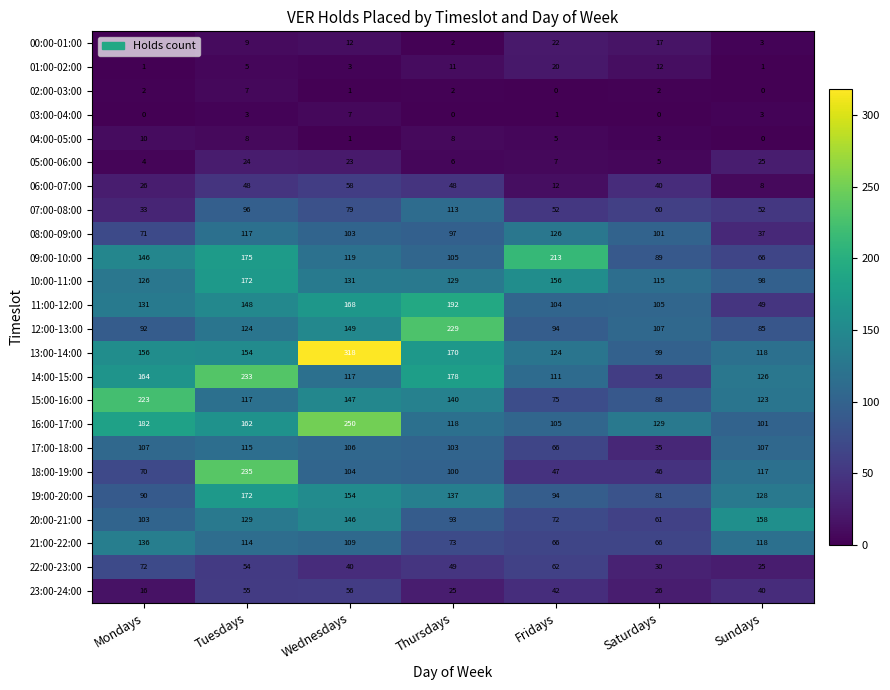

What is the maximum value shown in the chart?

318